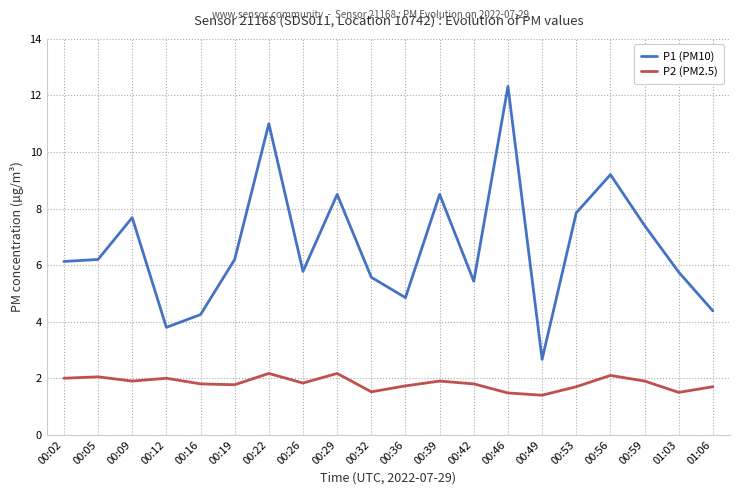

What position from the left is 01:06?

20